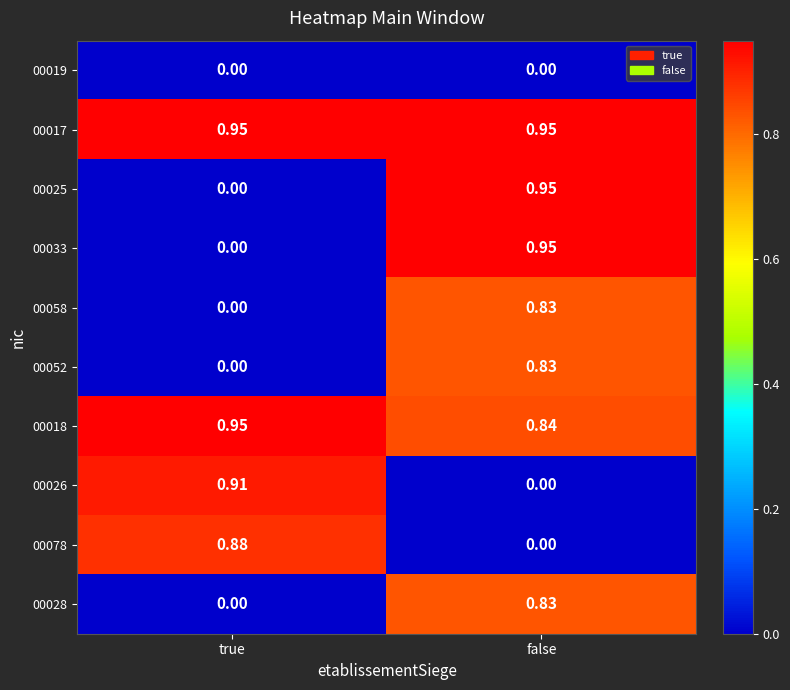

Where is 00025 nearest to the value 0?

true